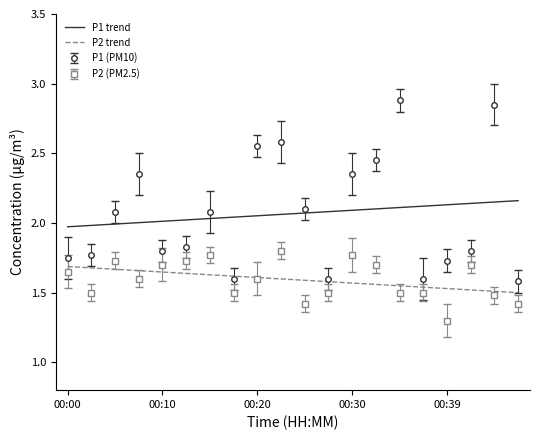

Which series has the widest spread of values?

P1 (PM10)